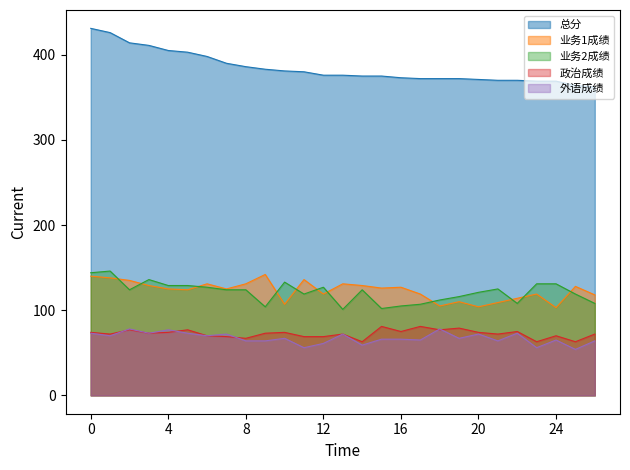

What is the value of the 业务2成绩 point at the 2nd from the left?

146